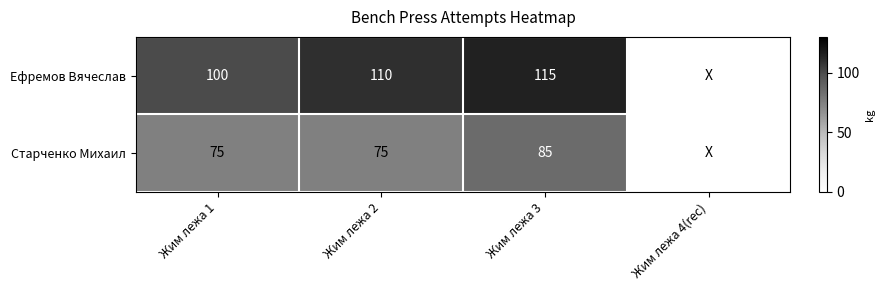

Which category has the highest value across all series?

Жим лежа 3